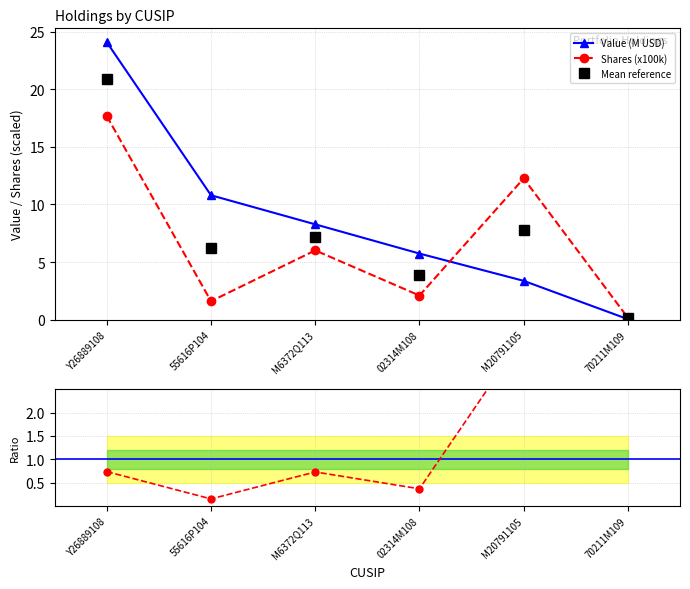

Which series has the widest spread of values?

Value (M USD)